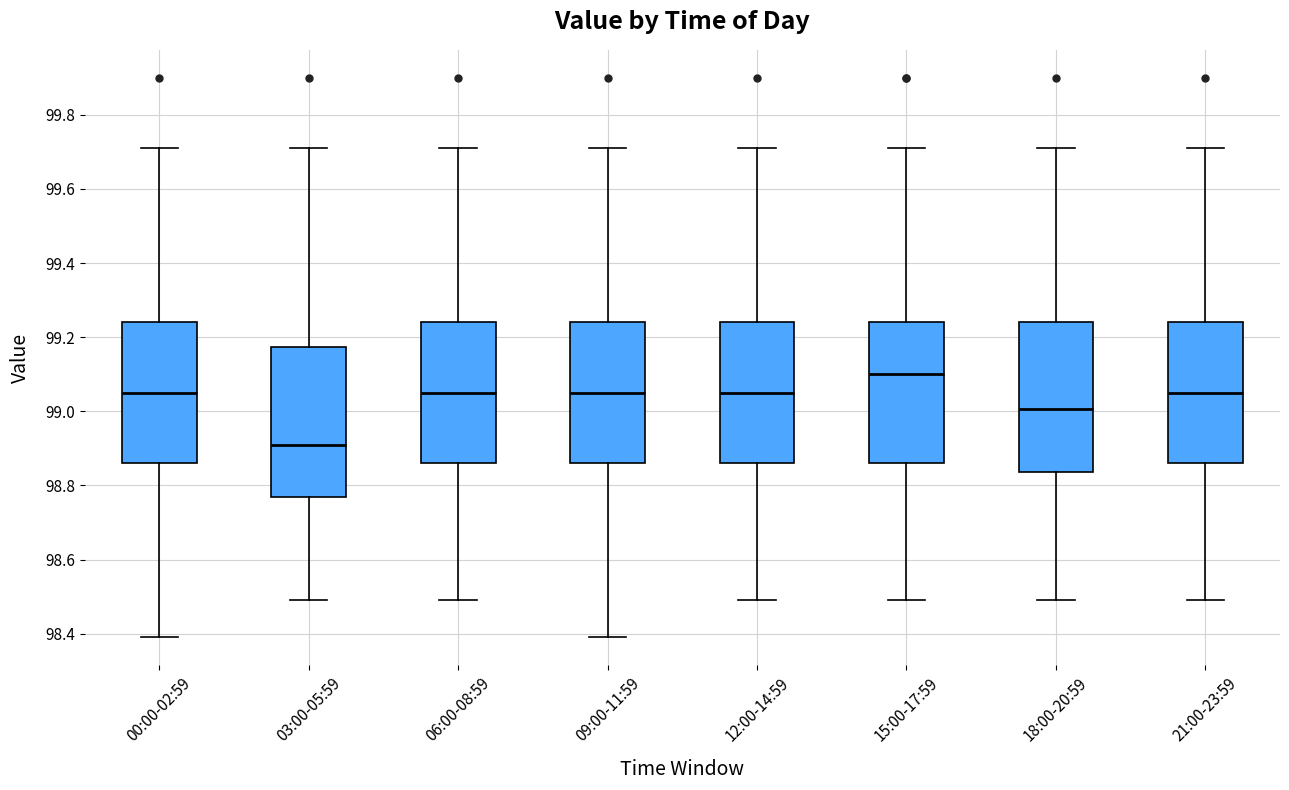

Reading left to right, transcribe this box plot: for each box, give where its median line is, the range the box spans, and where its two whiskers end, as read against the y-axis. The values are not printed on the chart, so give them approximately, as read against the axis.

00:00-02:59: median 99.06, box 98.86 to 99.24, whiskers 98.40 to 99.72
03:00-05:59: median 98.92, box 98.78 to 99.18, whiskers 98.50 to 99.72
06:00-08:59: median 99.06, box 98.86 to 99.24, whiskers 98.50 to 99.72
09:00-11:59: median 99.06, box 98.86 to 99.24, whiskers 98.40 to 99.72
12:00-14:59: median 99.06, box 98.86 to 99.24, whiskers 98.50 to 99.72
15:00-17:59: median 99.10, box 98.86 to 99.24, whiskers 98.50 to 99.72
18:00-20:59: median 99.00, box 98.84 to 99.24, whiskers 98.50 to 99.72
21:00-23:59: median 99.06, box 98.86 to 99.24, whiskers 98.50 to 99.72